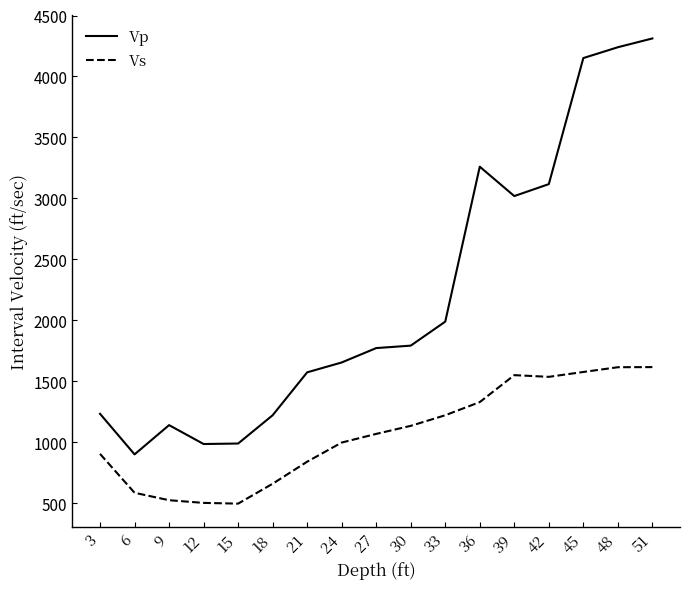

What is the difference between the maximum and minimum values in the Vs series?

1120